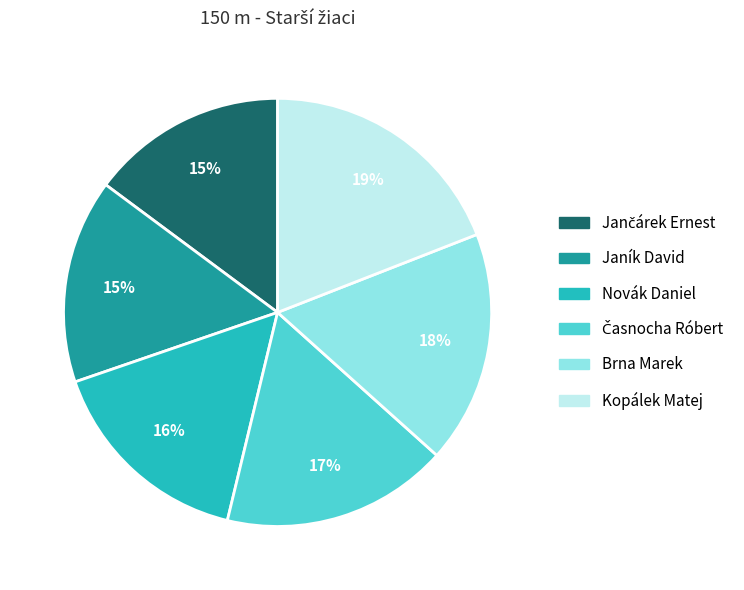

The Novák Daniel slice represents 16% of the pie. True or false?

True